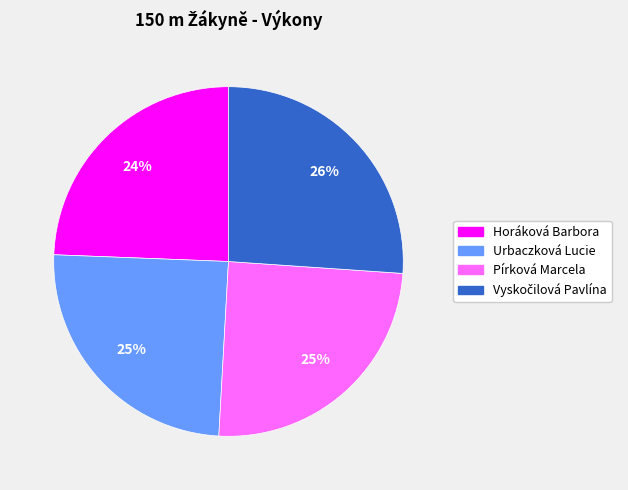

The Horáková Barbora slice represents 24% of the pie. True or false?

True